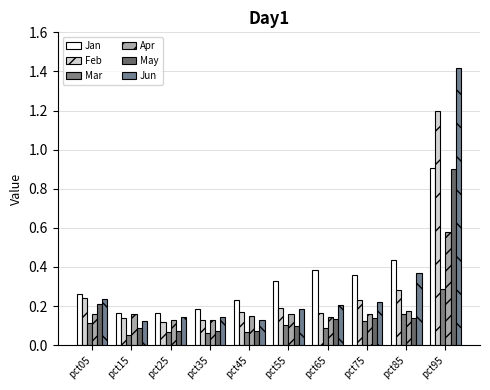

What is the average value of the Apr series?

0.2